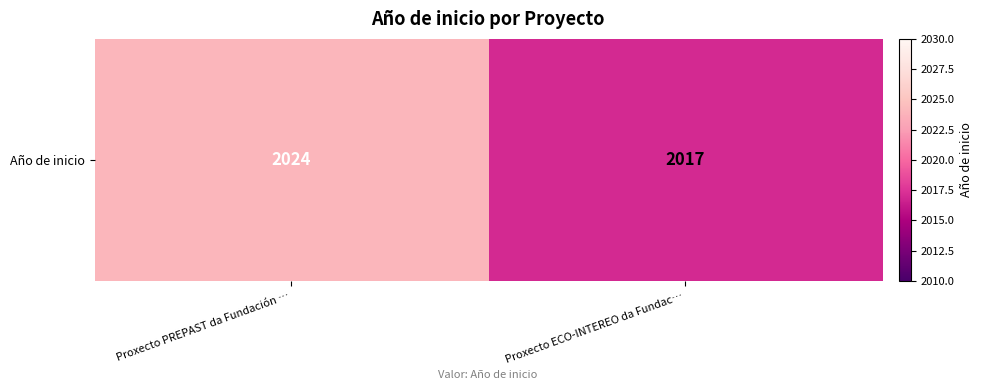

What is the sum of the values at Proxecto ECO-INTEREO da Fundac… and Proxecto PREPAST da Fundación …?

4041